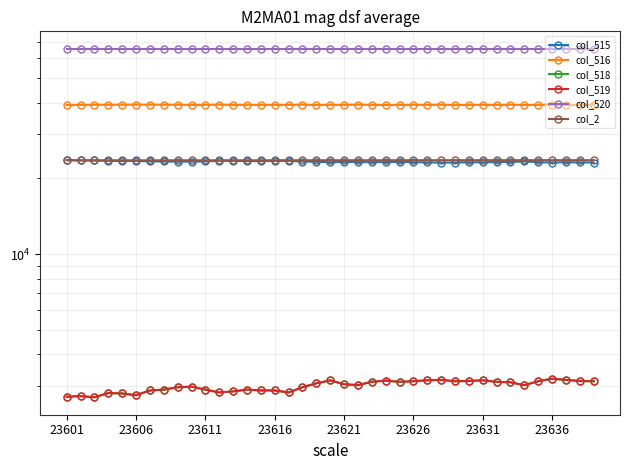

Which series has the largest range (max minus min)?

col_515